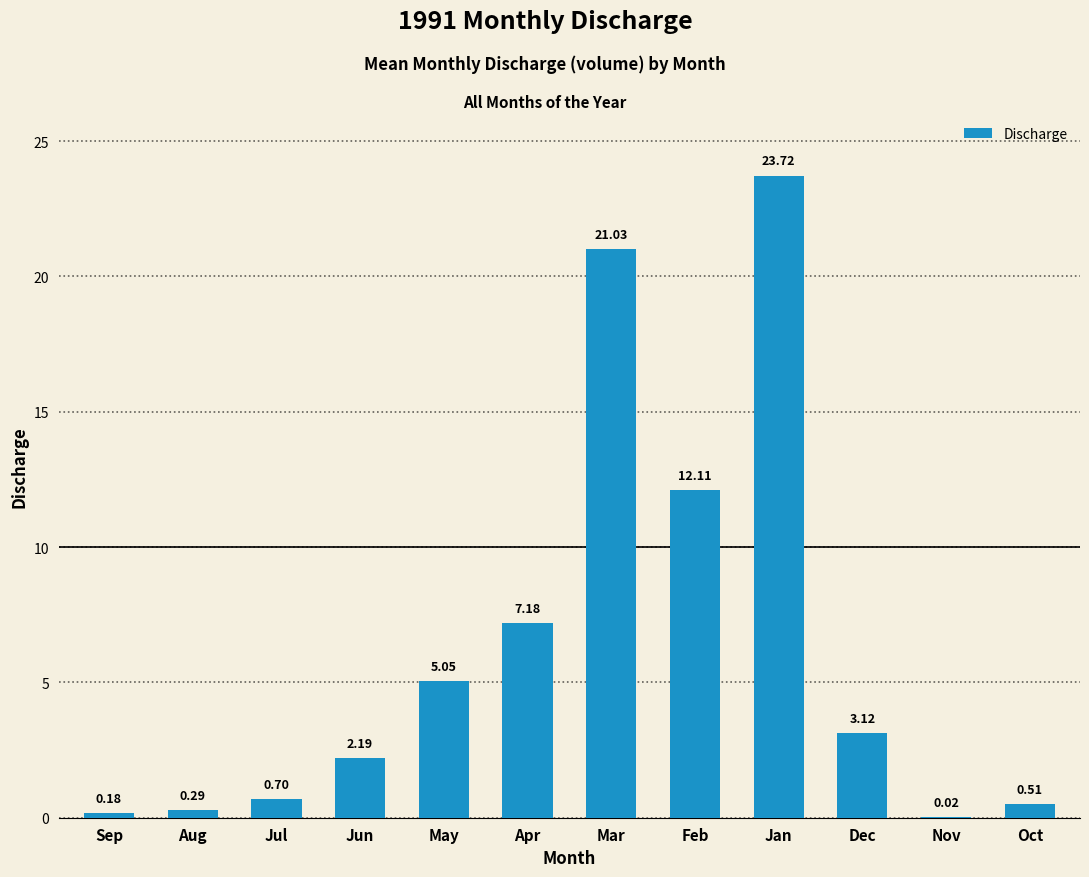

At which category does the chart reach its peak across all series?

Jan